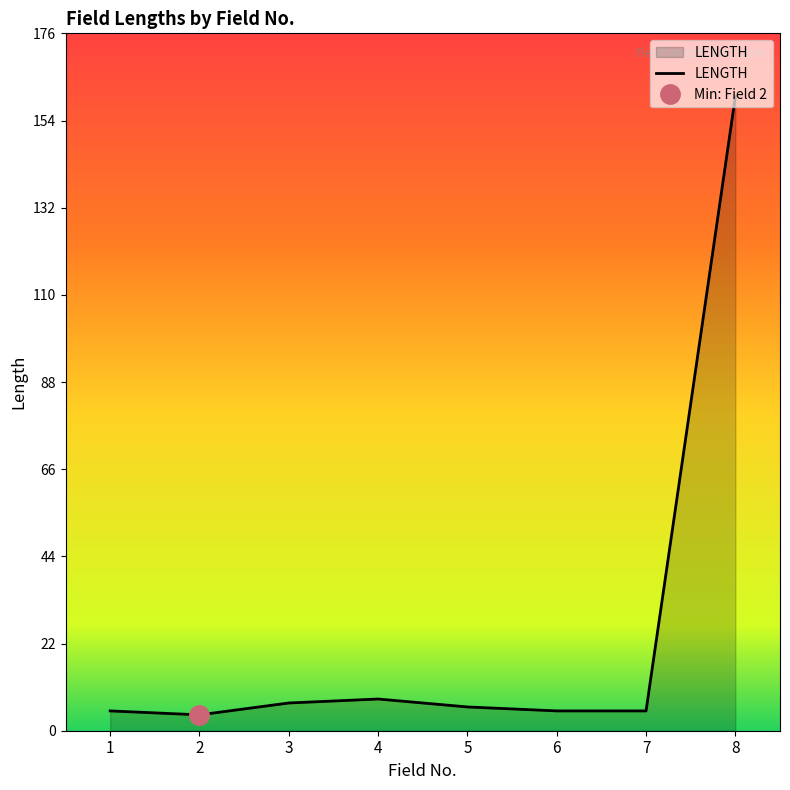

Where is the data nearest to the value 82?

4